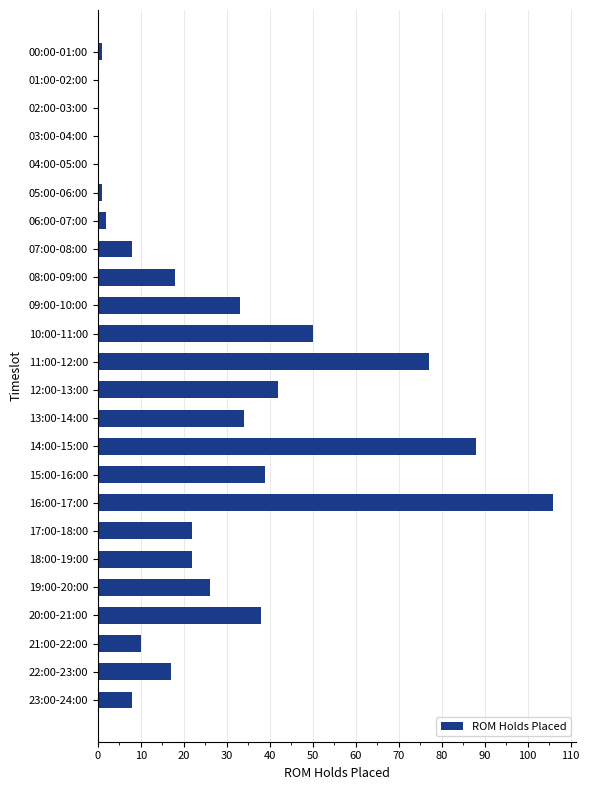

How many data points does each series have?

24